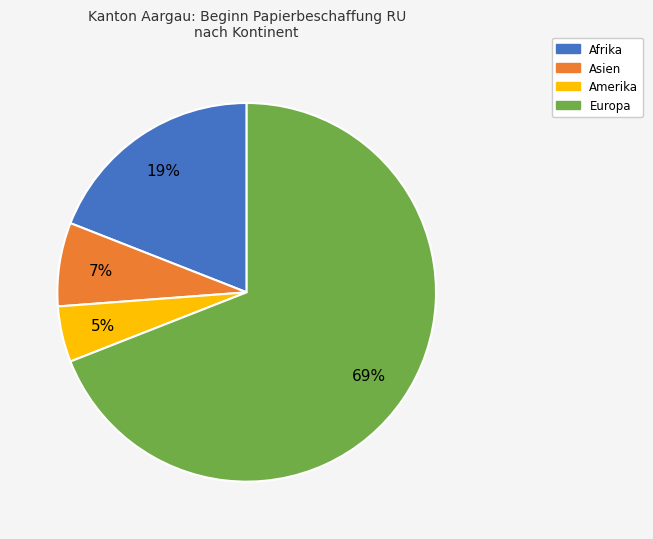

To the nearest percent, what is the average slice percentage?

25%